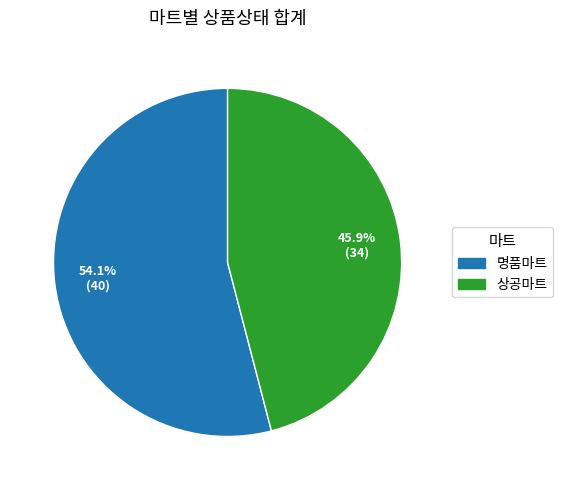

True or false: 상공마트 accounts for 46% of the total.

True